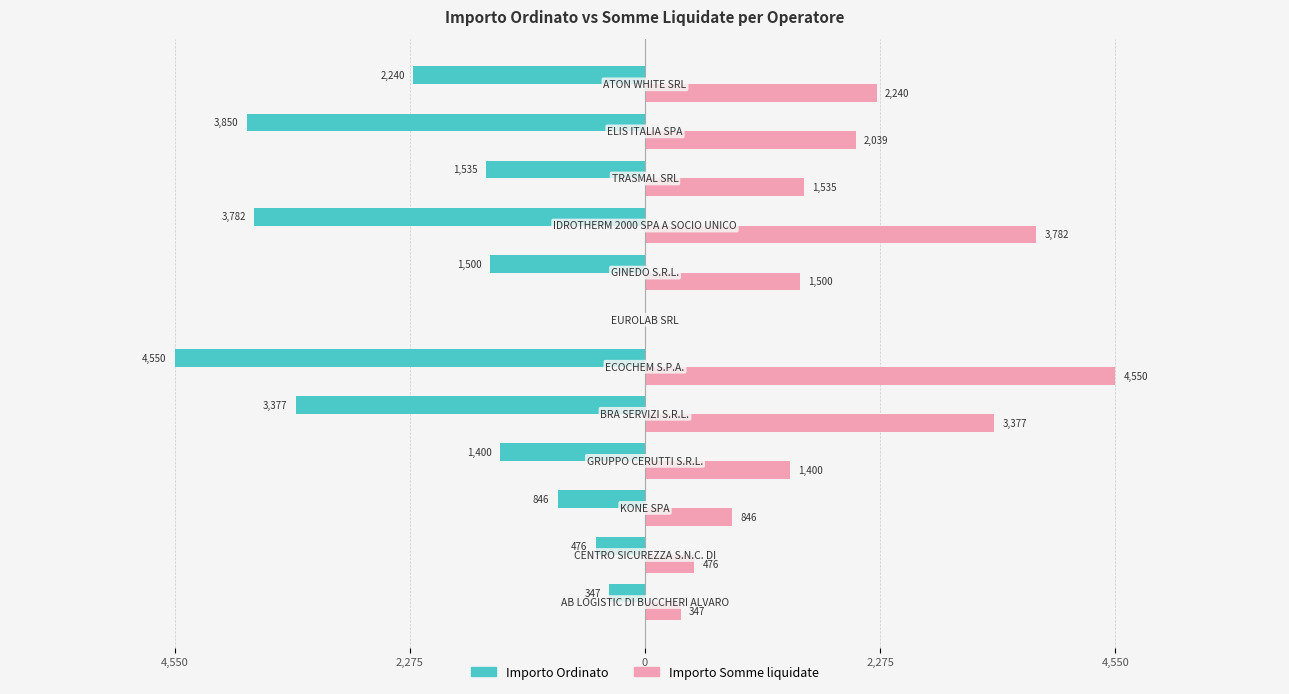

What is the sum of all Importo Ordinato values?

-23903.1